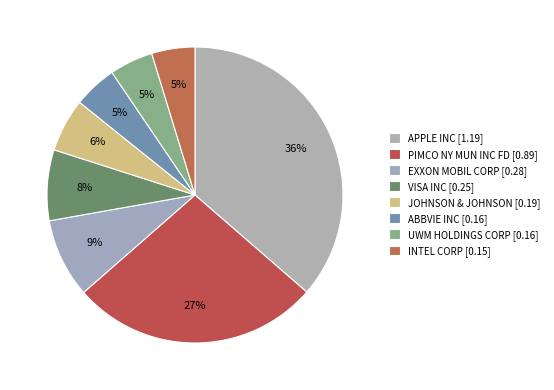

How many segments does this pie chart have?

8